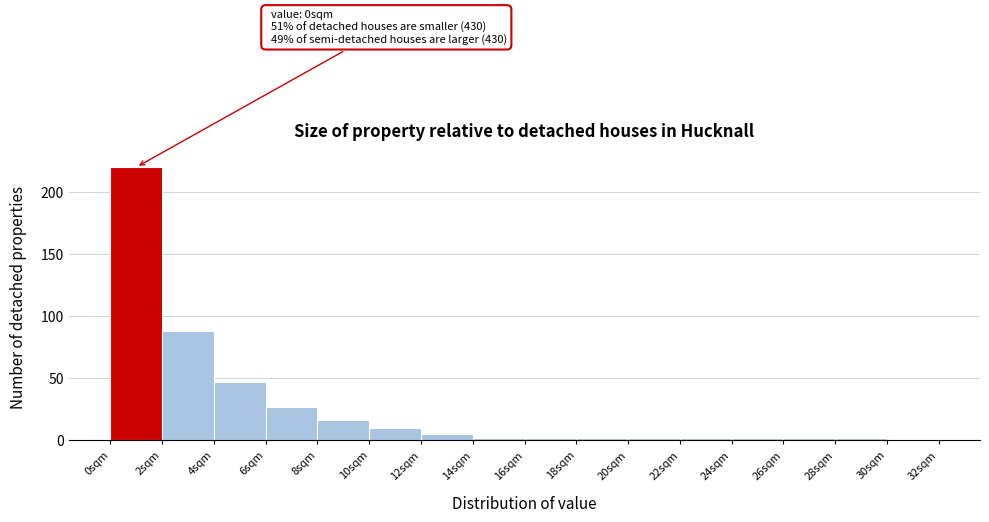

Over which range of the x-axis is the bar tallest?

0 to 2